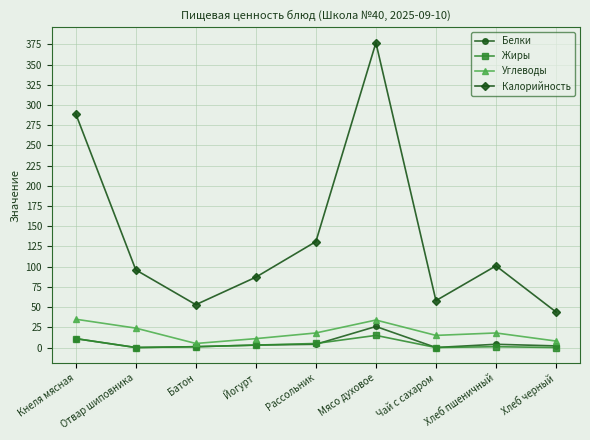

What is the maximum value for Жиры?

15